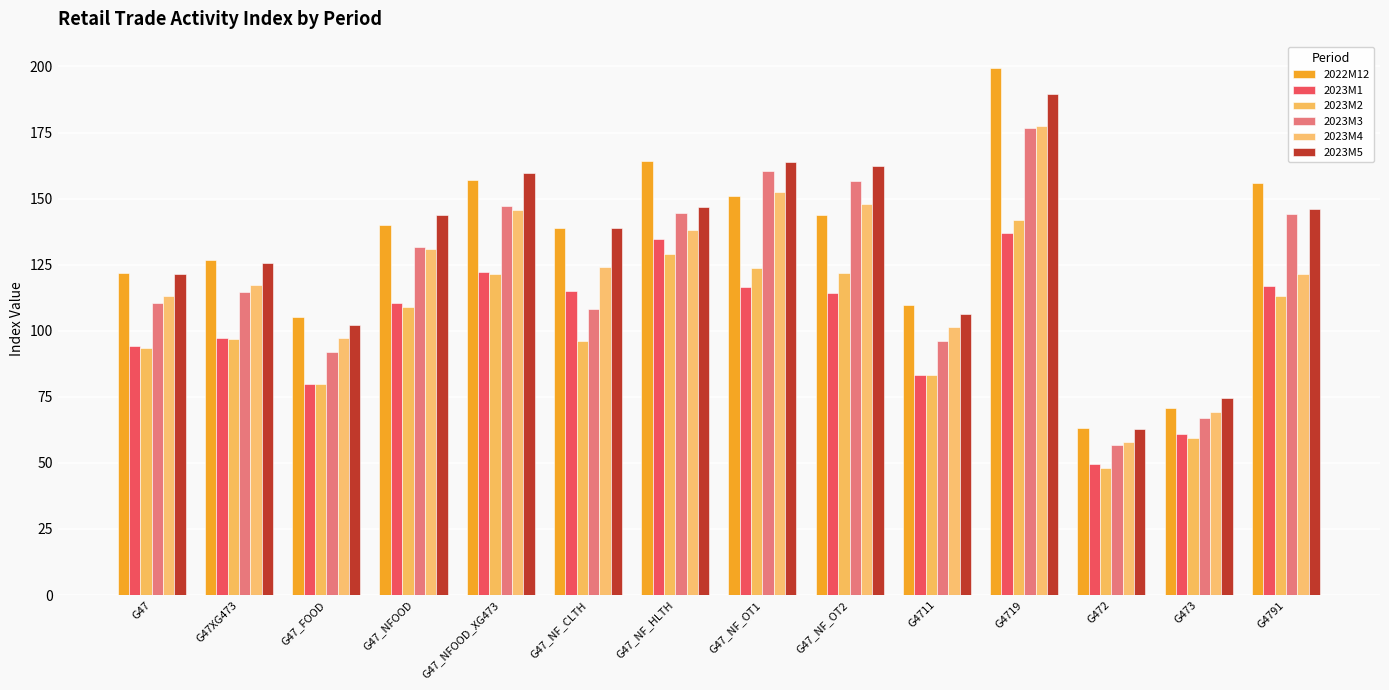

Which category has the lowest value in the 2023M5 series?

G472